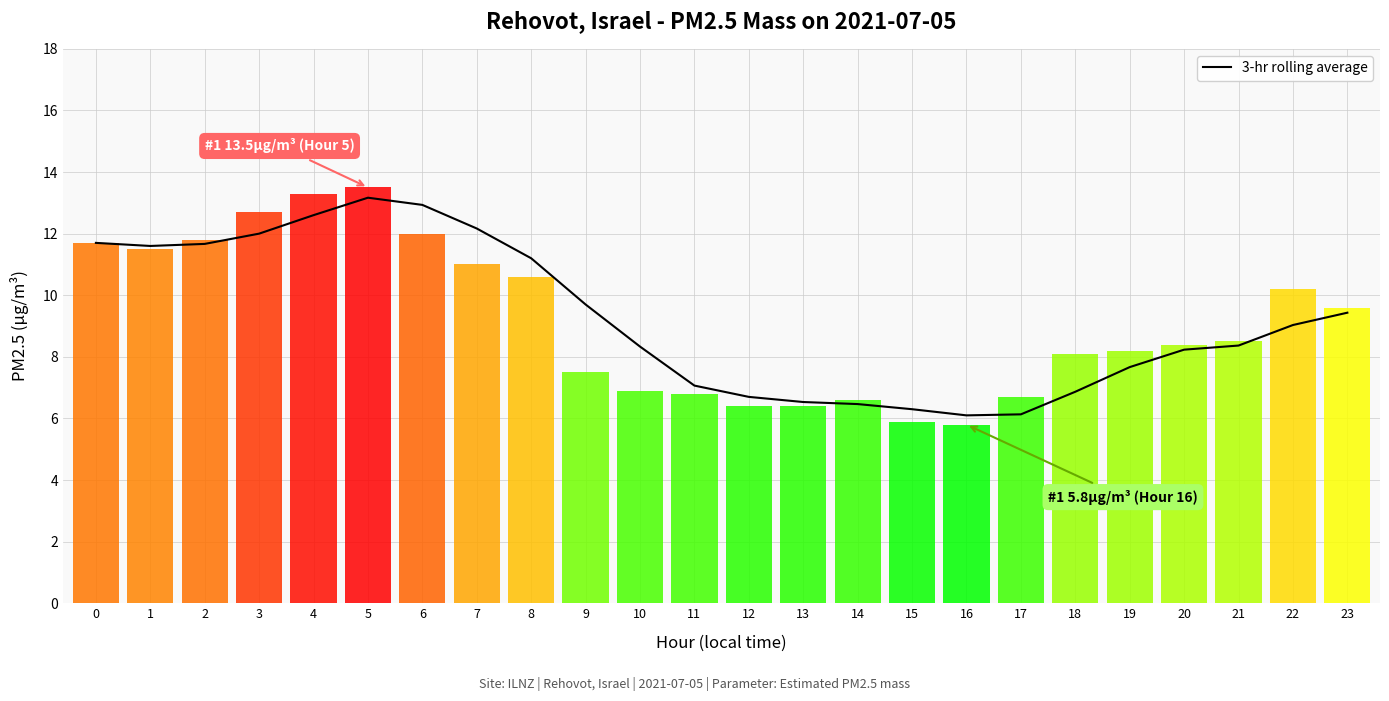

What is the value of the 3-hr rolling average bar at the 1st from the left?

11.7